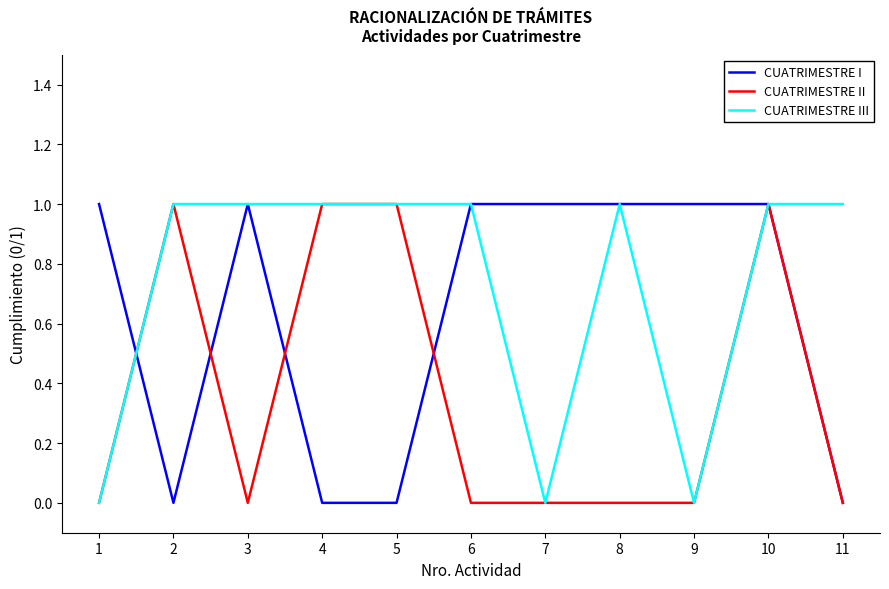

Between which two adjacent categories do CUATRIMESTRE III and CUATRIMESTRE I first intersect?

1 and 2